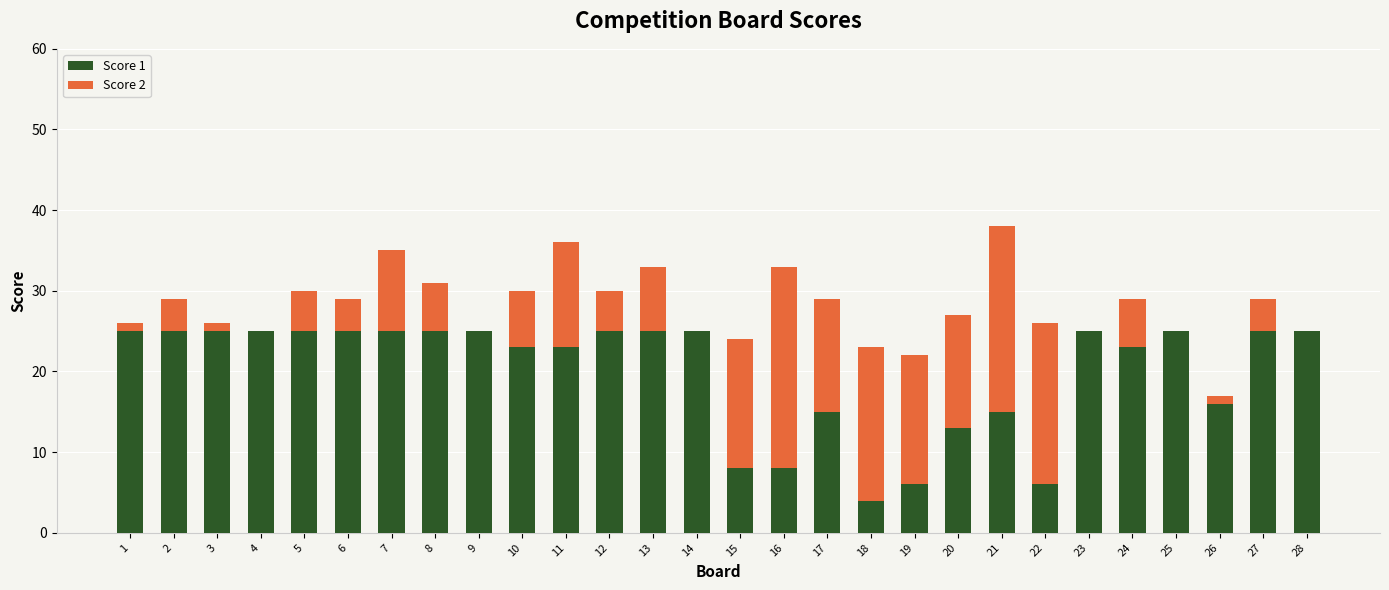

What is the total value across all series at 17?

29